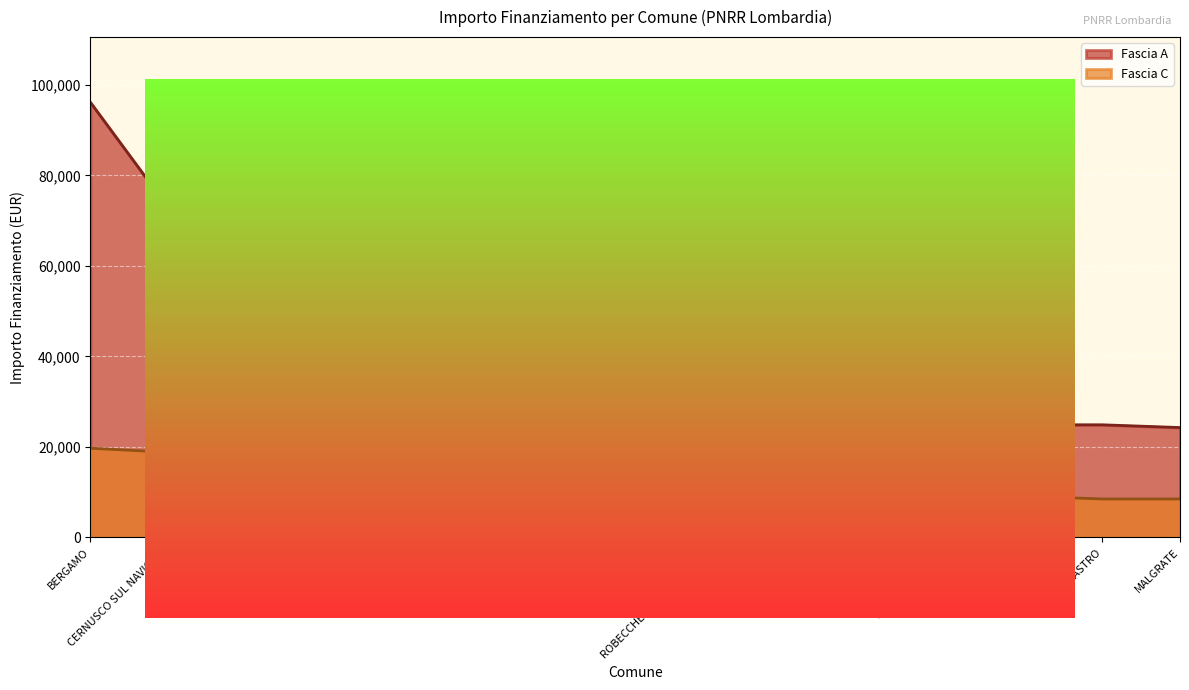

How many values in the Fascia C series exceed 15426?

7